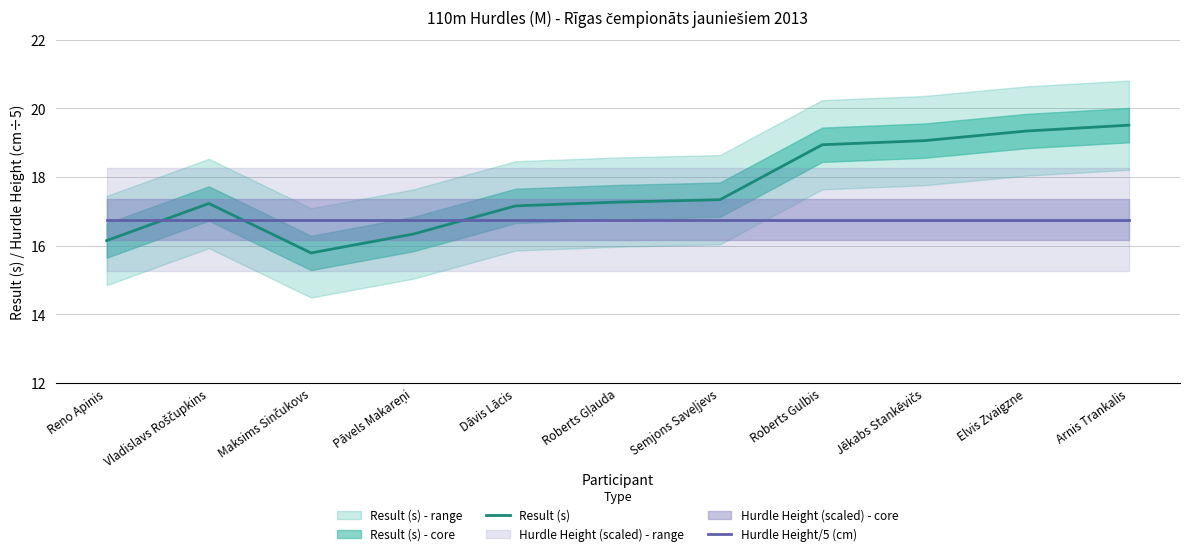

Rank the categories by Hurdle Height/5 (cm) value from highest to lowest.

Reno Apinis, Vladislavs Roščupkins, Maksims Sinčukovs, Pāvels Makareņi, Dāvis Lācis, Roberts Gļauda, Semjons Saveļjevs, Roberts Gulbis, Jēkabs Stankēvičs, Elvis Zvaigzne, Arnis Trankalis